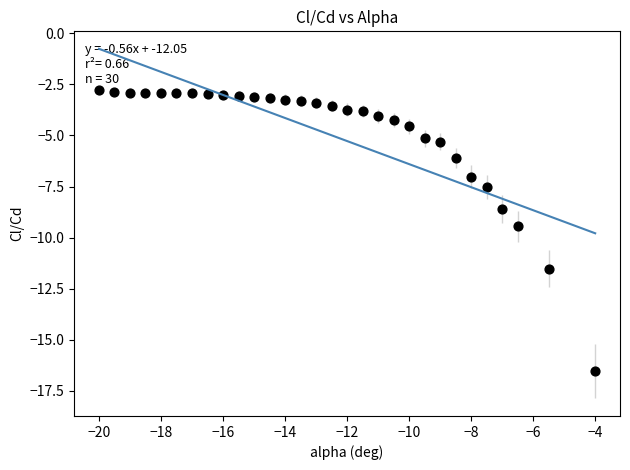

What is the range of X values (max minus min)?

16.0